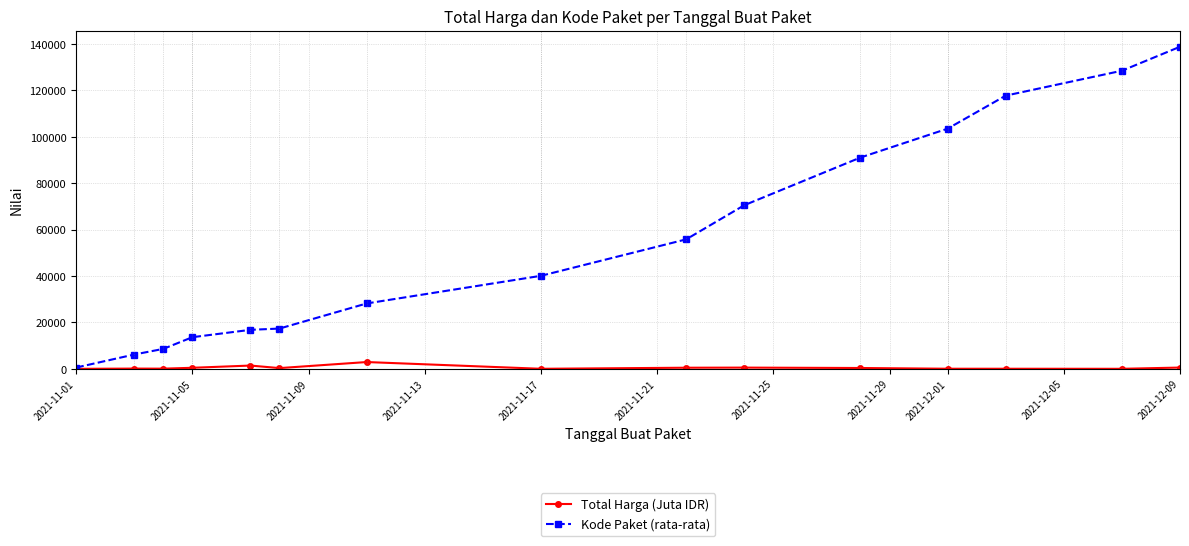

What is the value of the Kode Paket (rata-rata) point at the 6th from the left?

17376.4